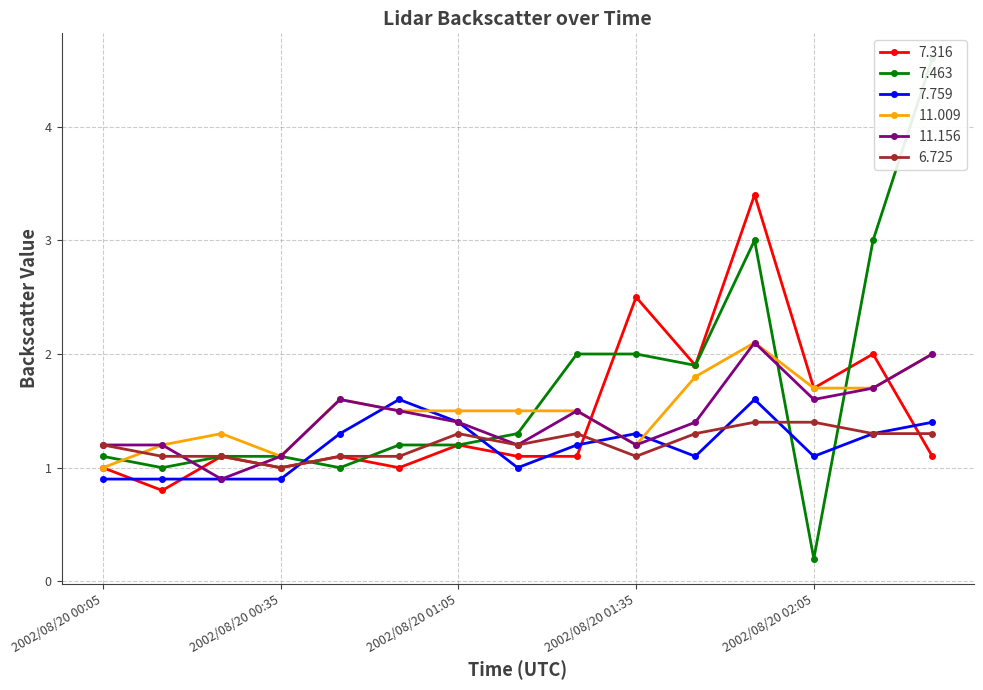

How many data points does each series have?

15